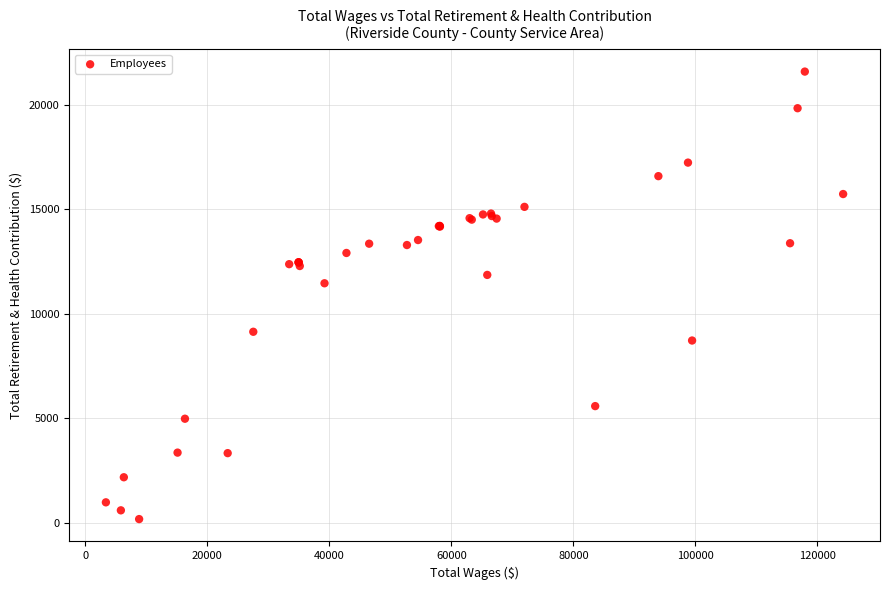

What Y value in the scatter plot is closest to 10885?

11463